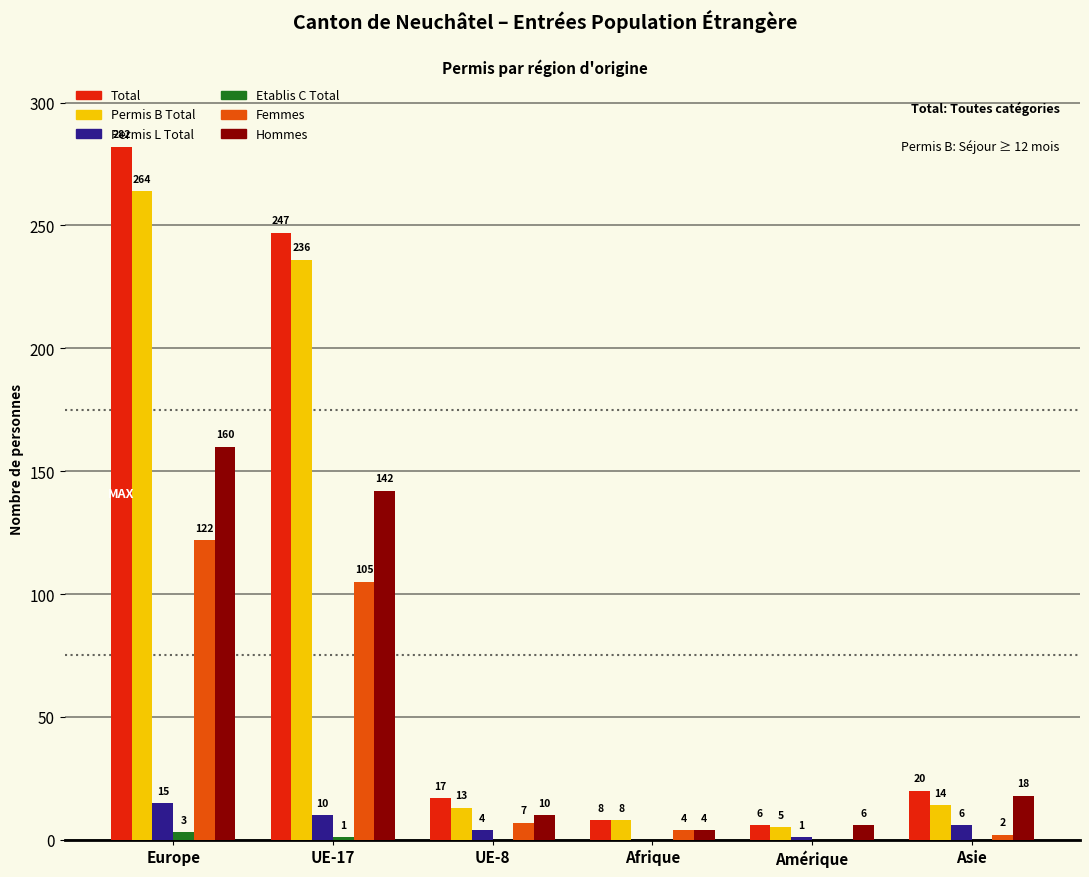

Count the number of categories in the chart.

6